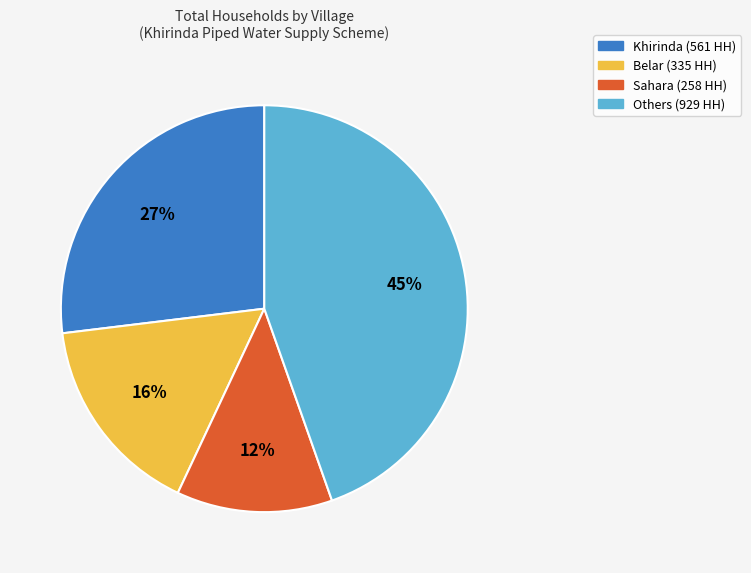

Count the number of slices in the pie.

4